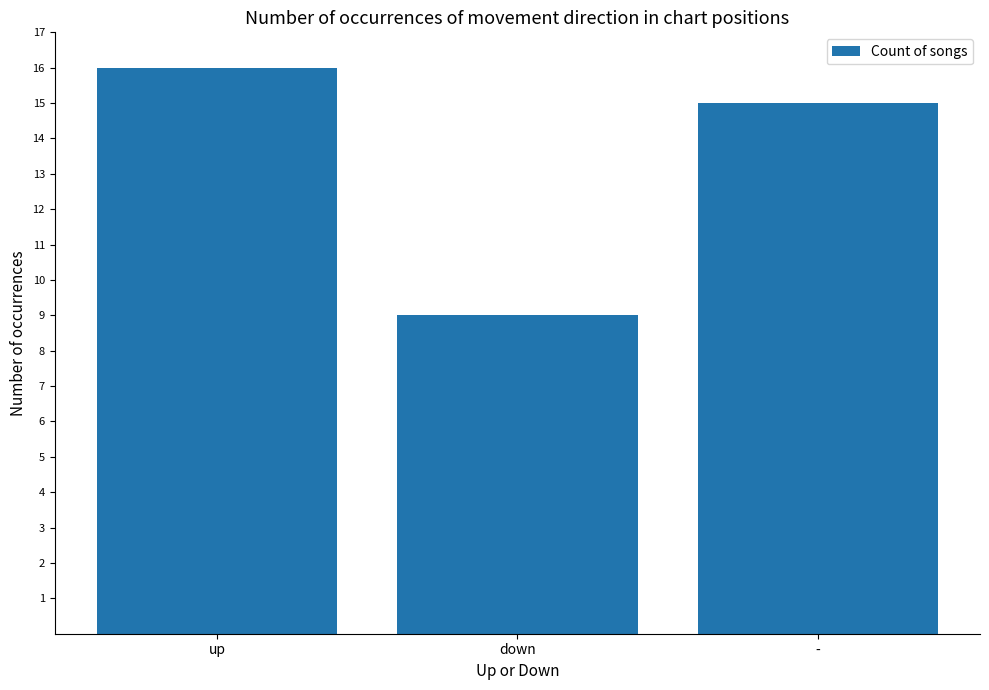

Is it true that the value at up is 16?

True